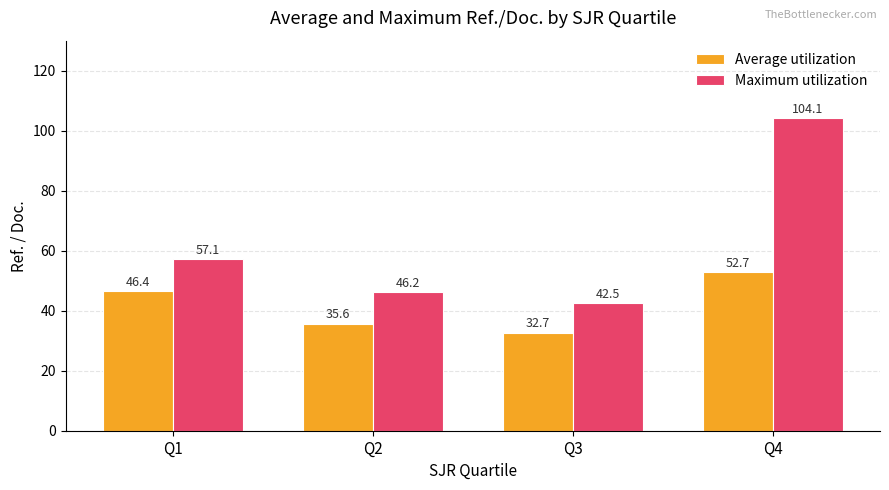

What is the difference between the maximum and minimum values in the Maximum utilization series?

61.7